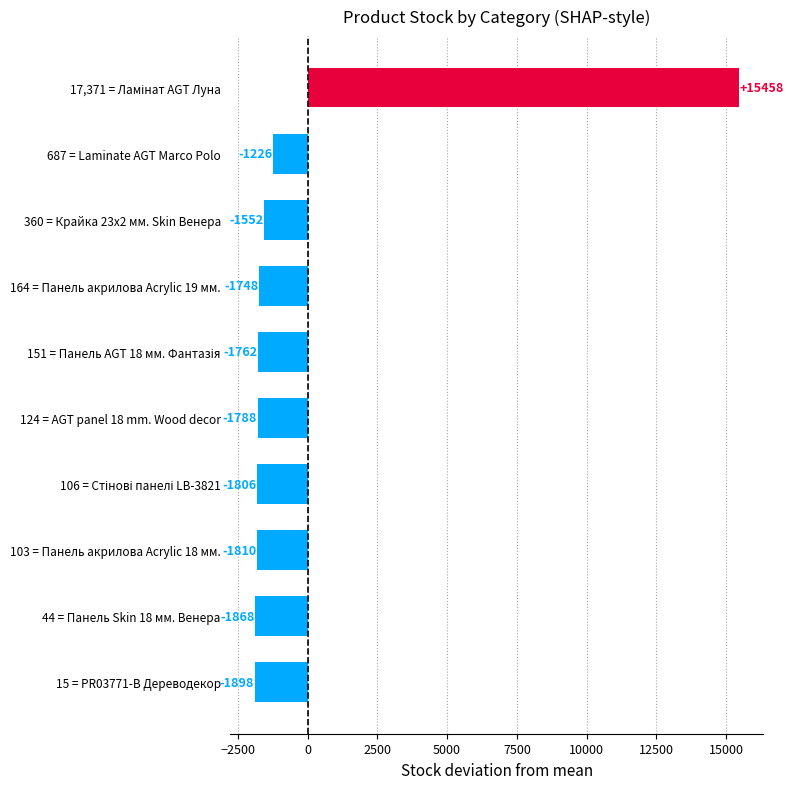

Which has a higher value, 103 = Панель акрилова Acrylic 18 мм. or 164 = Панель акрилова Acrylic 19 мм.?

164 = Панель акрилова Acrylic 19 мм.